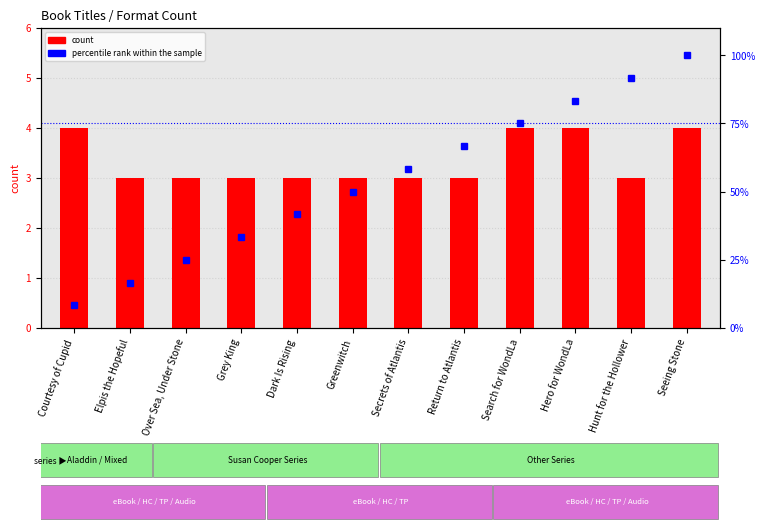

What is the value of the percentile rank within the sample bar at the 1st from the left?

8.3